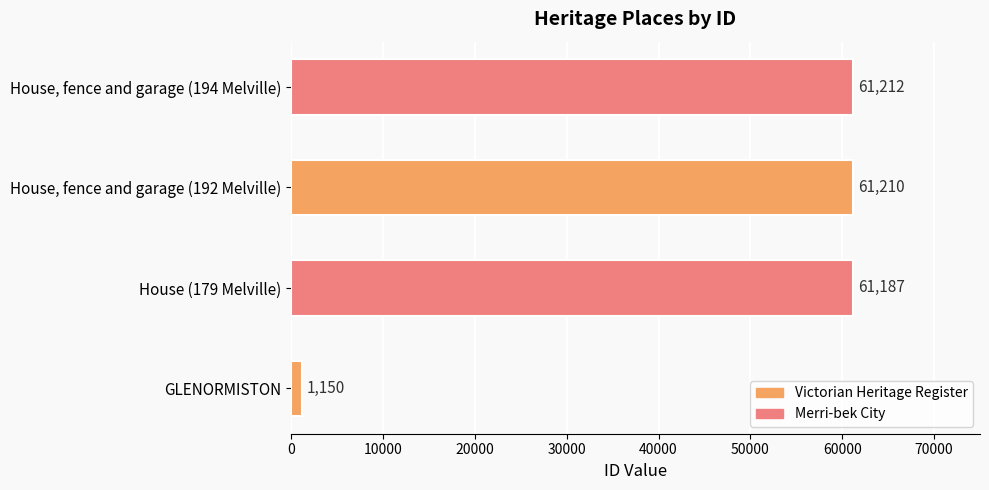

Reading bottom to top, list all the values displayed in this chart.

1150	61187	61210	61212